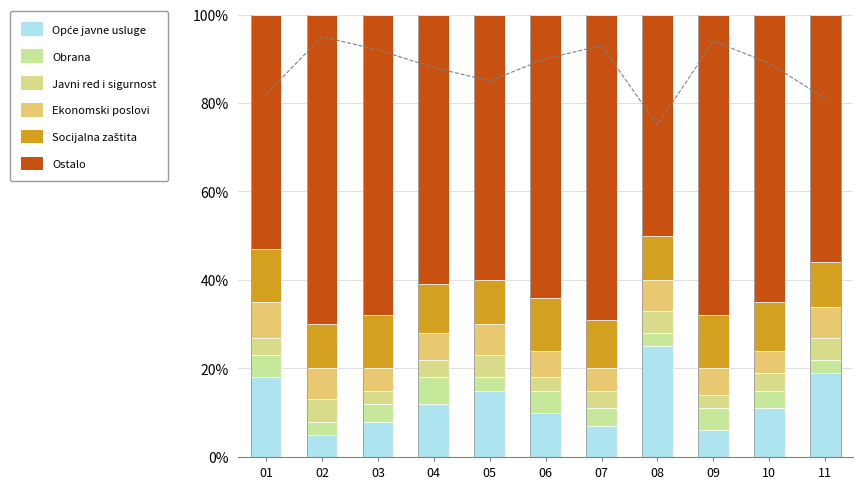

What is the greatest value displayed?

70.0